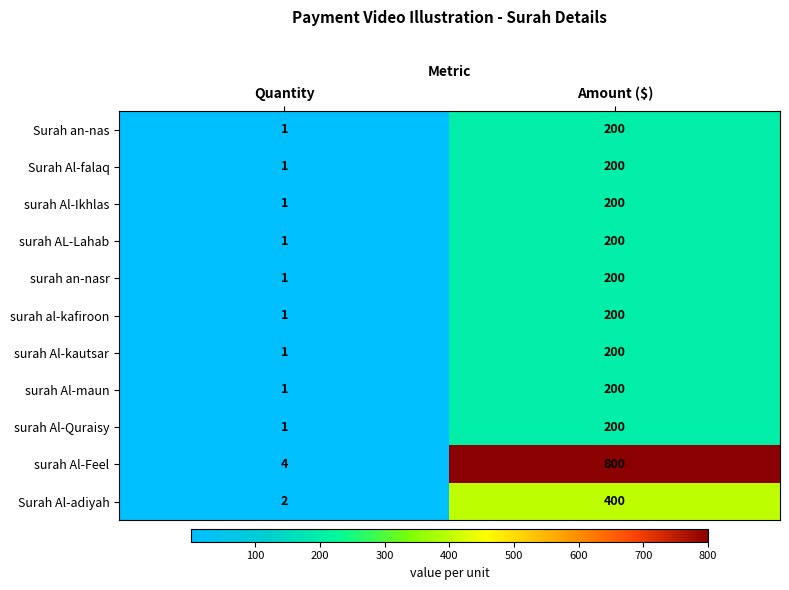

What is the total value across all series at Quantity?

15